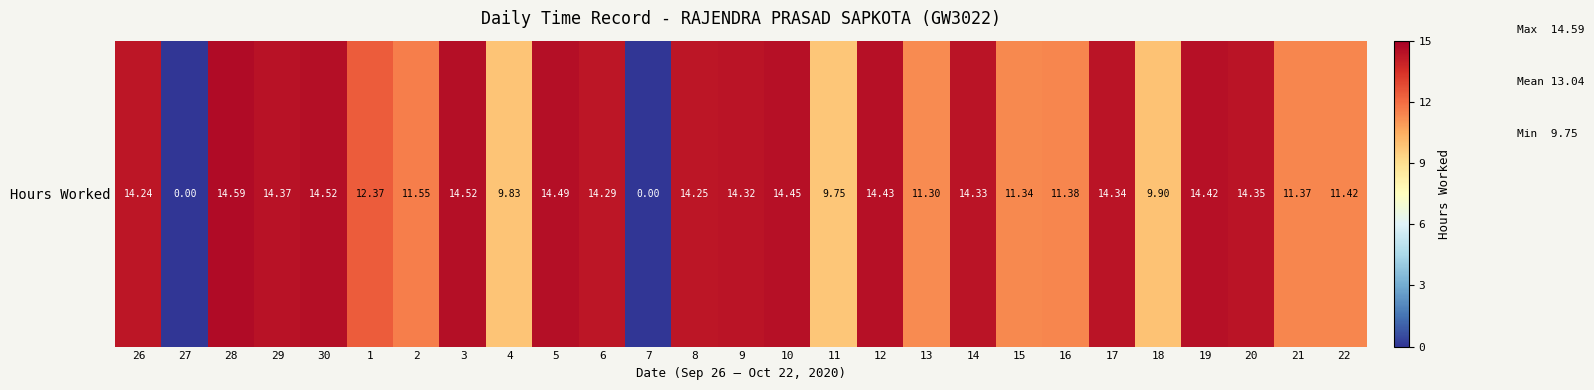

How many data points are above 14?

15